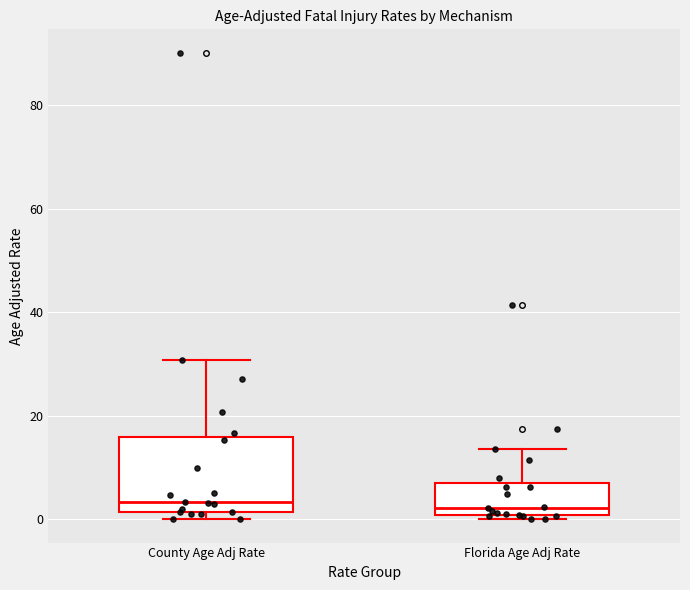

Comparing the boxes themselves (not the whiskers), which one is the tallest?

County Age Adj Rate